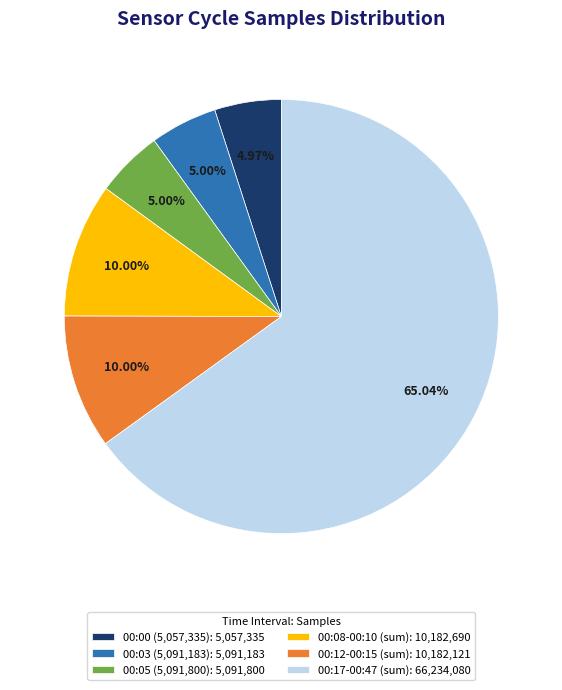

Between 00:03 (5,091,183): 5,091,183 and 00:08-00:10 (sum): 10,182,690, which is larger?

00:08-00:10 (sum): 10,182,690